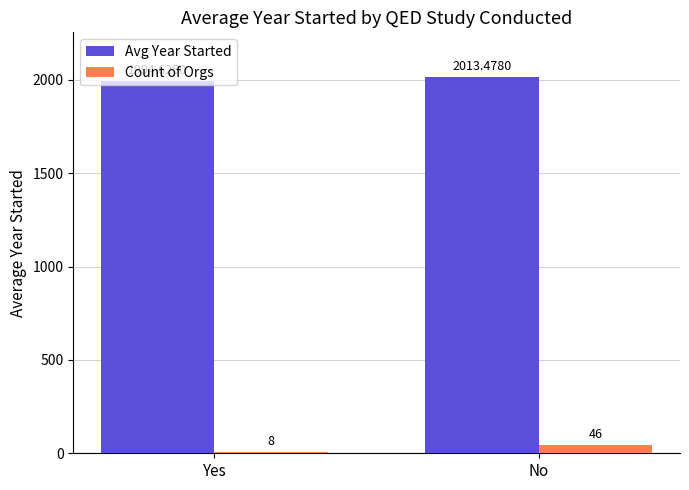

How many groups of bars are there?

2